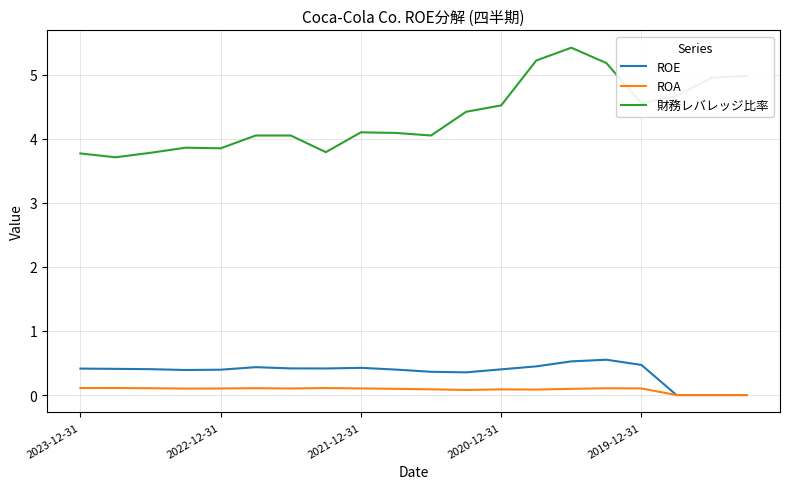

What is the greatest value displayed?

5.4